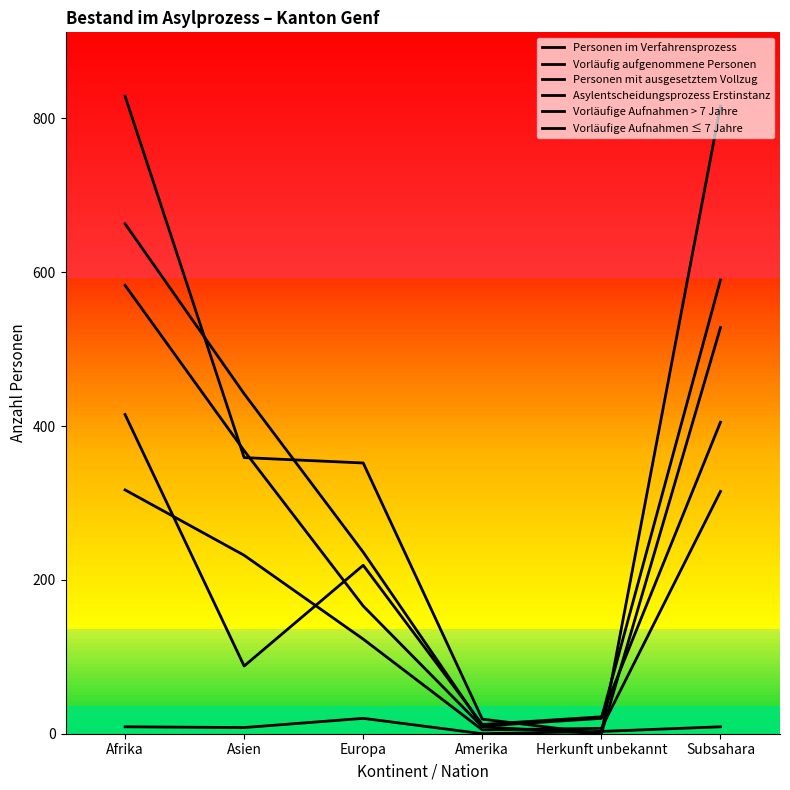

Reading left to right, transcribe all the data shown in this chart.

Personen im Verfahrensprozess: 663	442	236	10	20	590
Vorläufig aufgenommene Personen: 829	359	352	19	0	816
Personen mit ausgesetztem Vollzug: 9	8	20	0	3	9
Asylentscheidungsprozess Erstinstanz: 583	368	166	9	0	528
Vorläufige Aufnahmen > 7 Jahre: 415	88	219	12	22	405
Vorläufige Aufnahmen ≤ 7 Jahre: 317	232	123	5	7	315